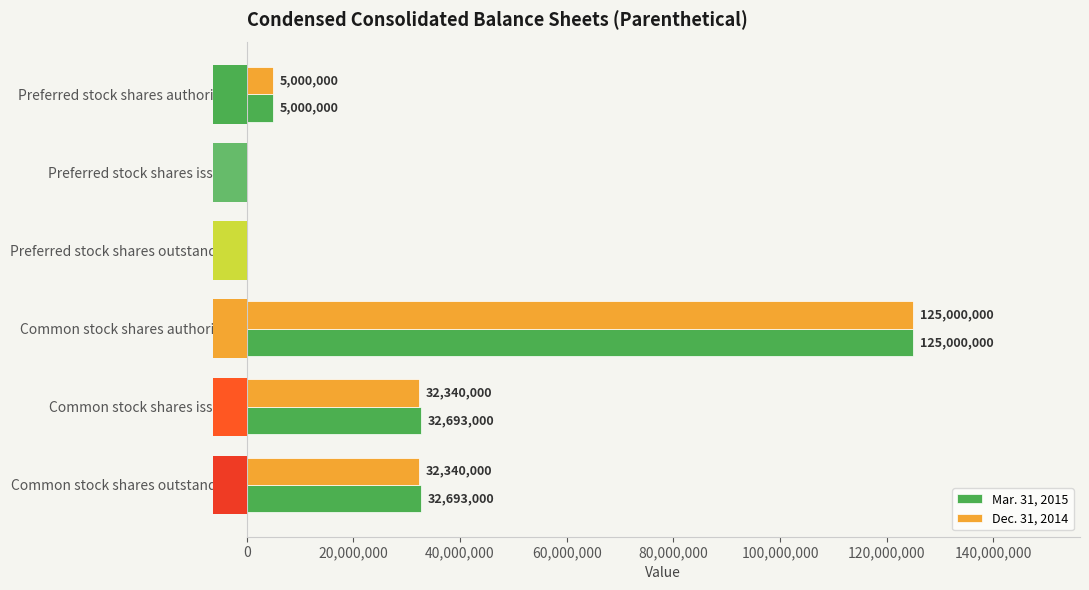

At Preferred stock shares authorized, list the series in order from largest to smallest.

Mar. 31, 2015, Dec. 31, 2014